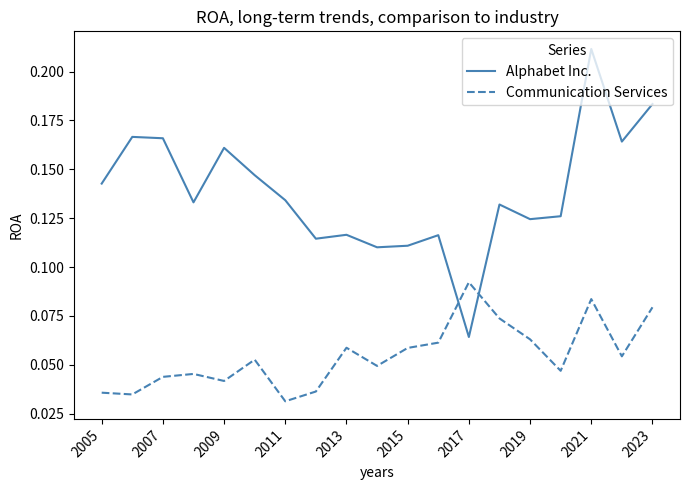

How many lines are shown in the chart?

2